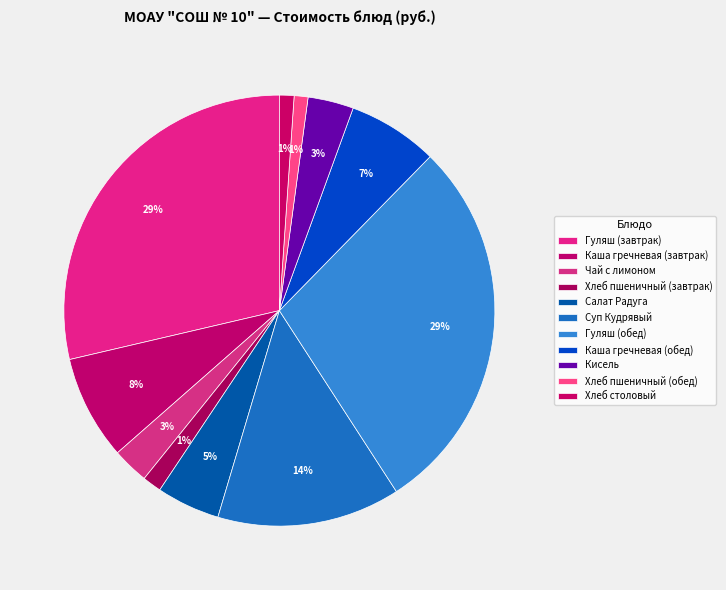

How many slices are in this pie chart?

11